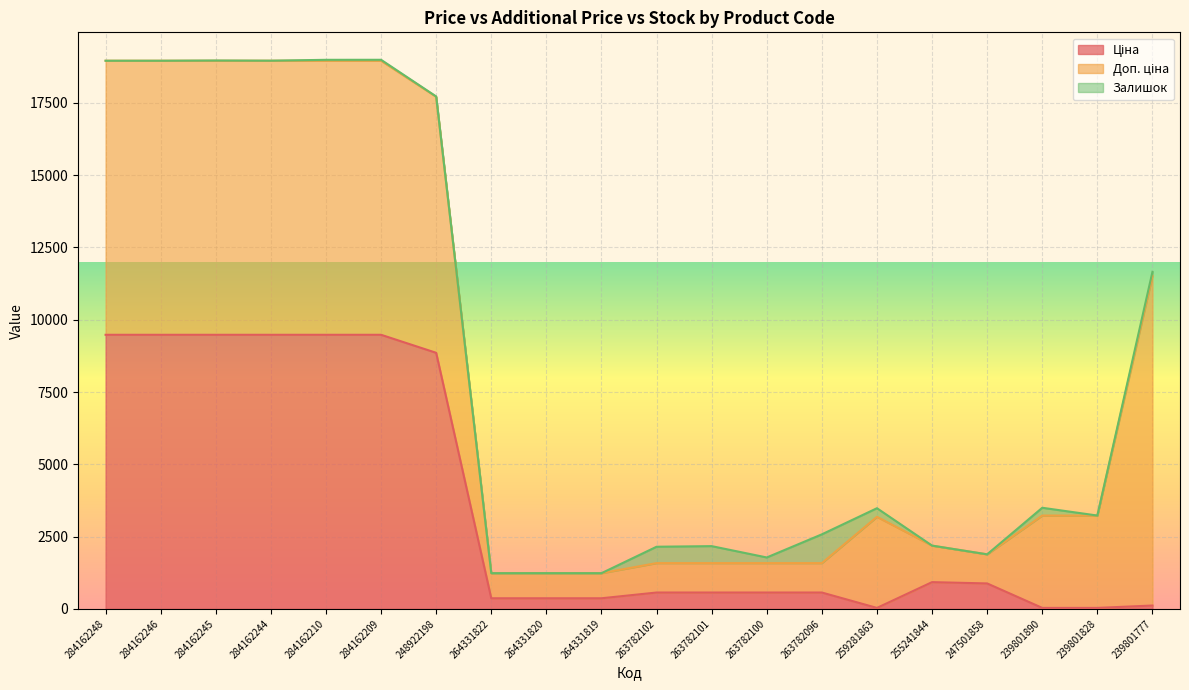

What is the total value across all series at 284162248?

18960.1